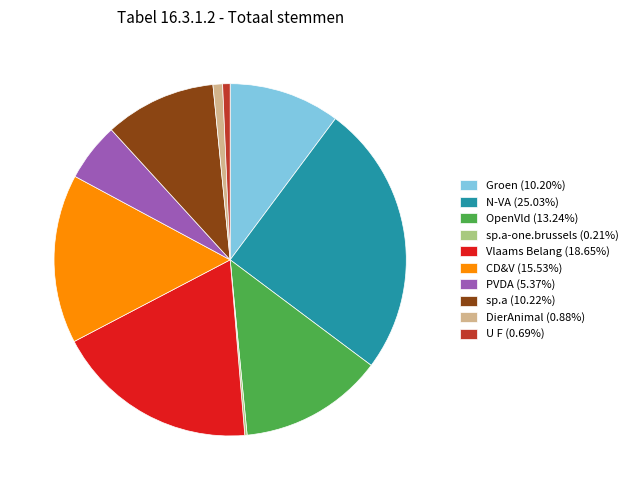

What is the ratio of the value at PVDA (5.37%) to the value at sp.a (10.22%)?

0.5